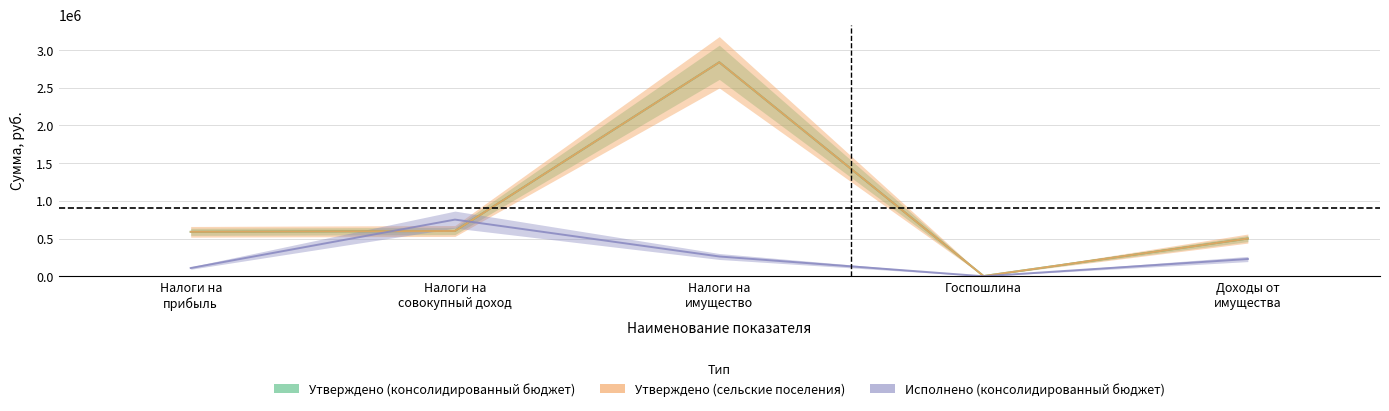

Where do Исполнено (консолидированный бюджет) and Утверждено (консолидированный бюджет) first cross each other?

Налоги на прибыль and Налоги на совокупный доход